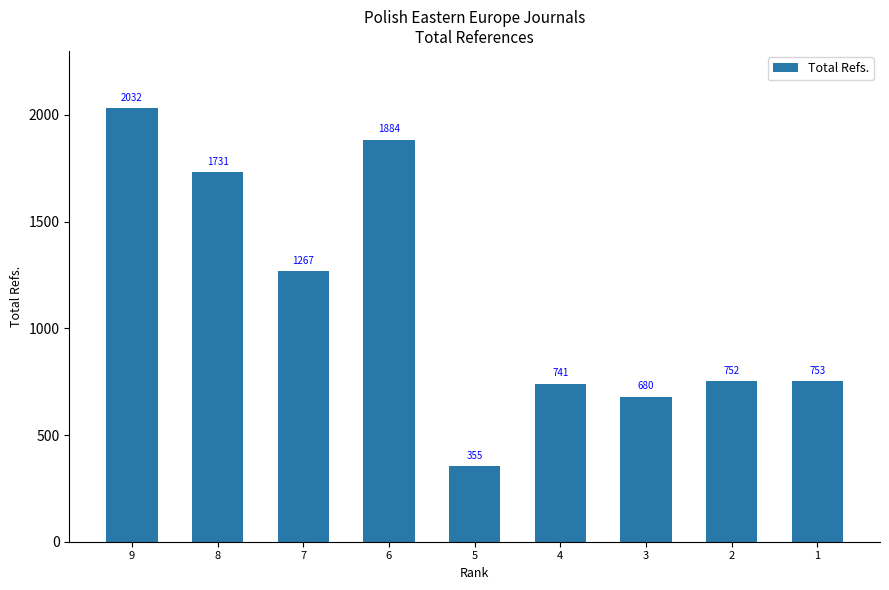

What is the average value?

1133